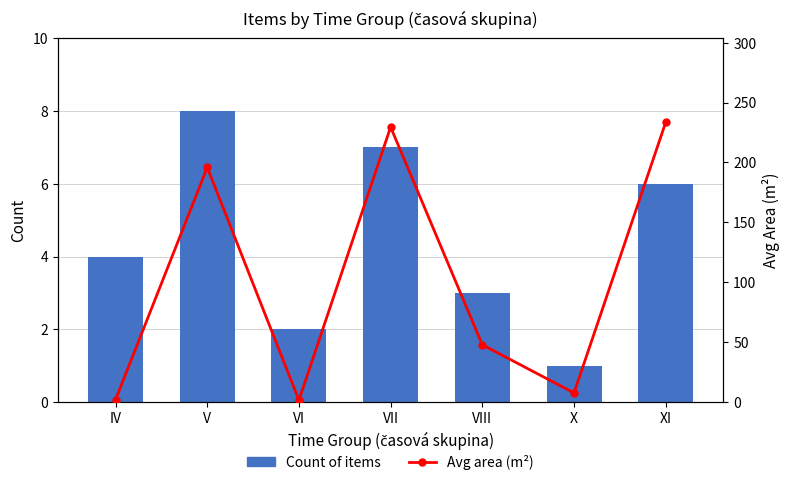

What is the difference between the highest and lowest values at VIII?

44.7